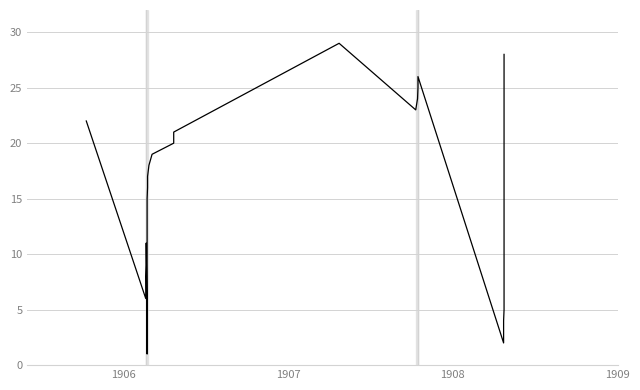

Count the number of data series in this chart.

1